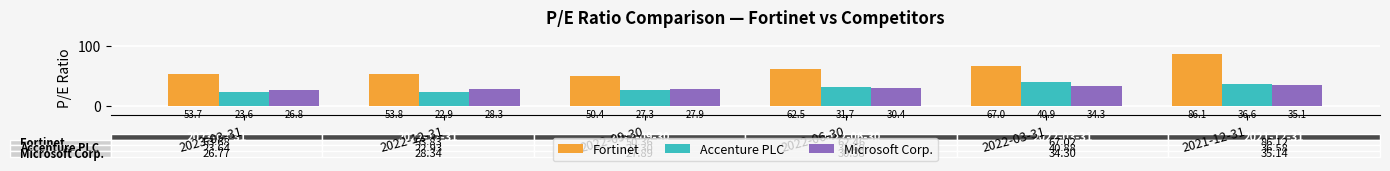

The value of Microsoft Corp. at 2023-03-31 is 41.7. True or false?

False